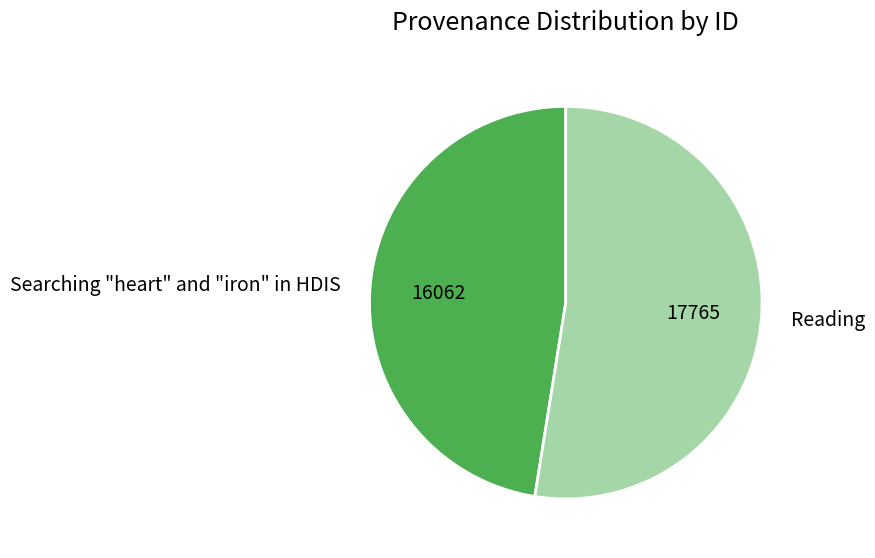

Which has a higher value, Searching "heart" and "iron" in HDIS or Reading?

Reading